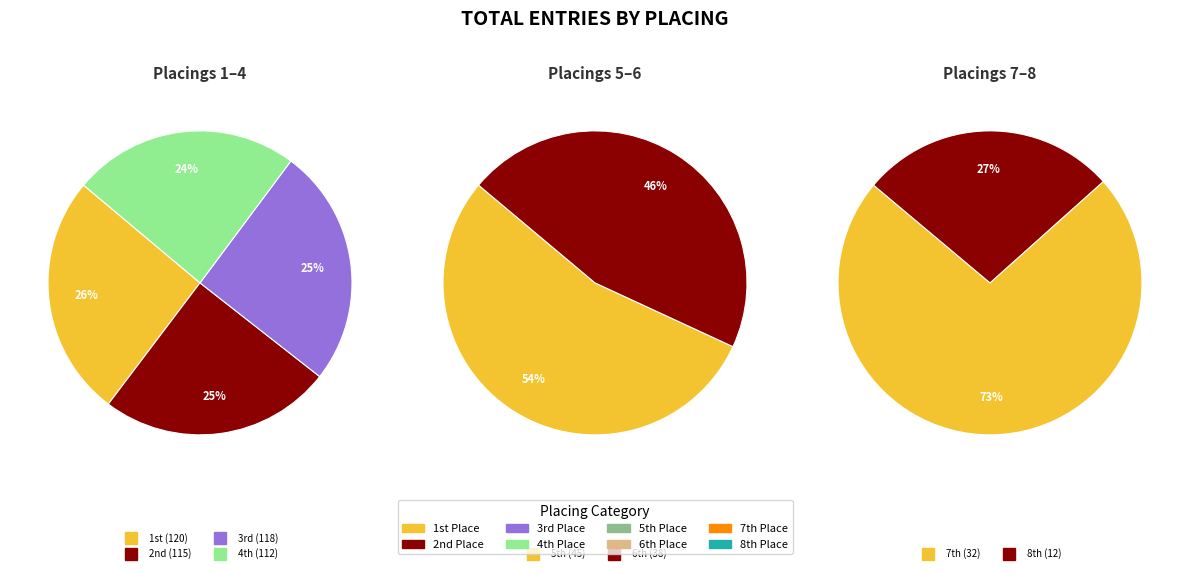

Which category has the smallest portion of the pie?

8